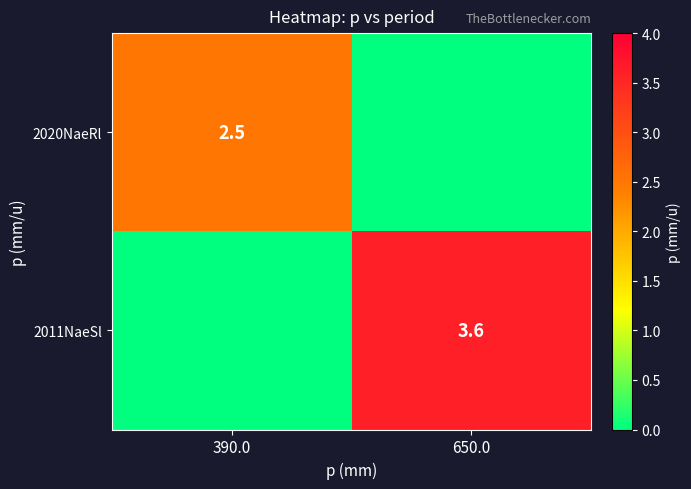

Is it true that 2011NaeSl equals 3.6 at 650.0?

True